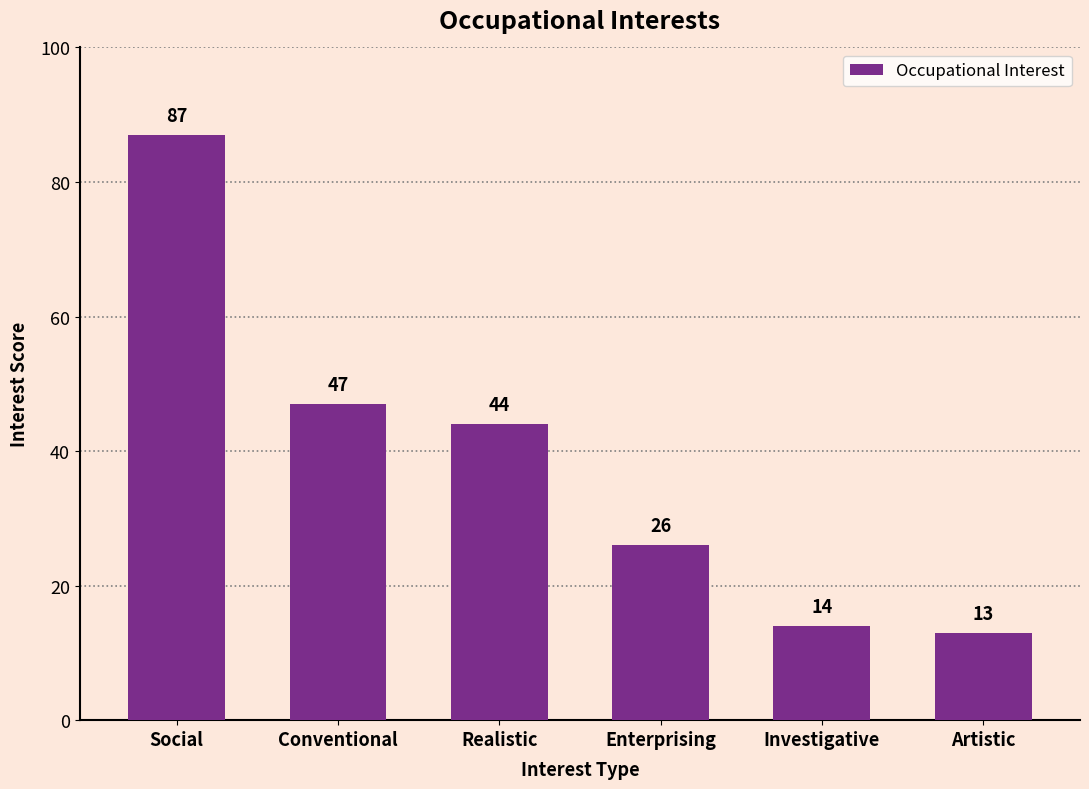

What is the sum of all values?

231